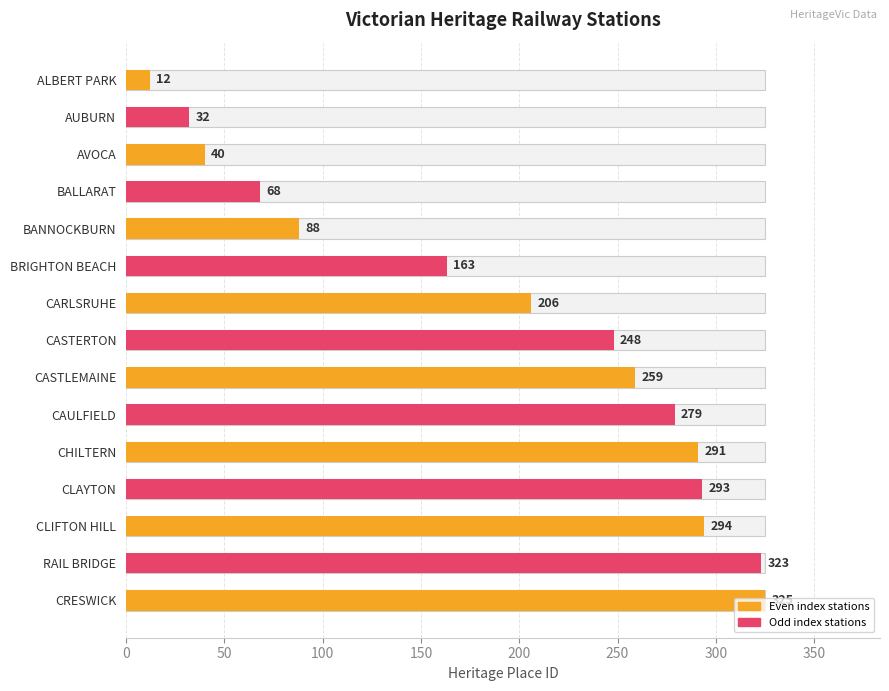

What is the value of the 7th bar from the left?

206